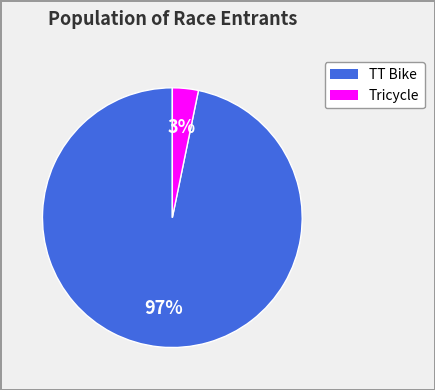

Is there any slice that represents more than half of the pie?

Yes